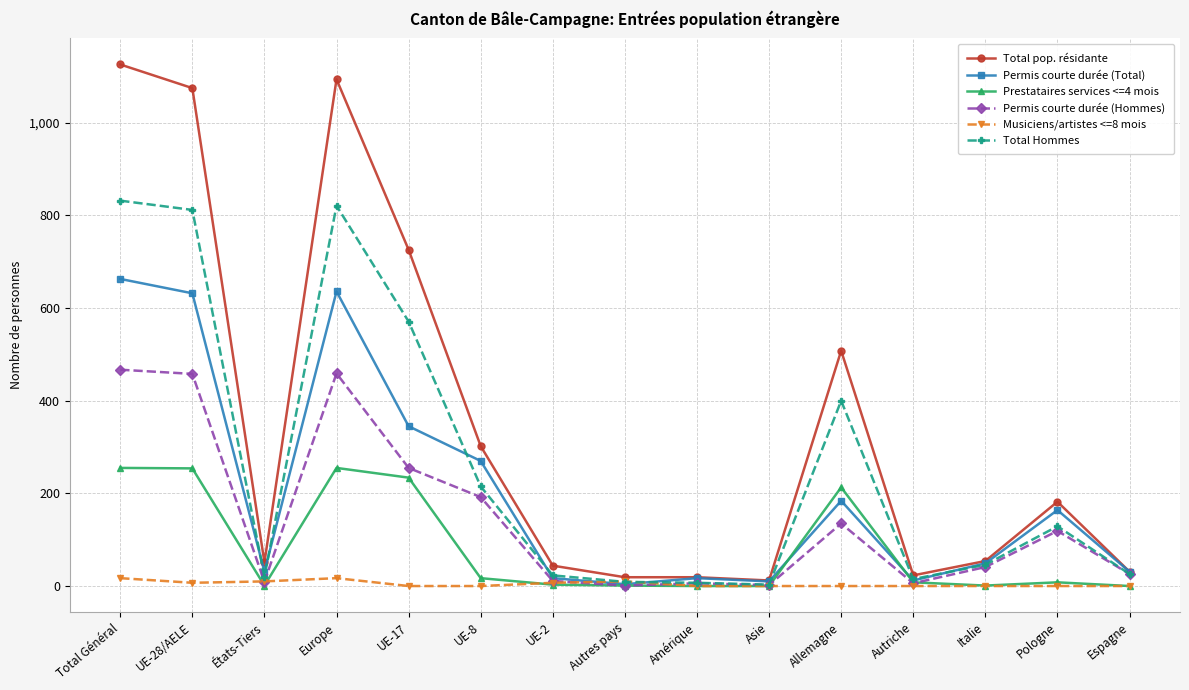

Where is the first local minimum for Permis courte durée (Total)?

États-Tiers